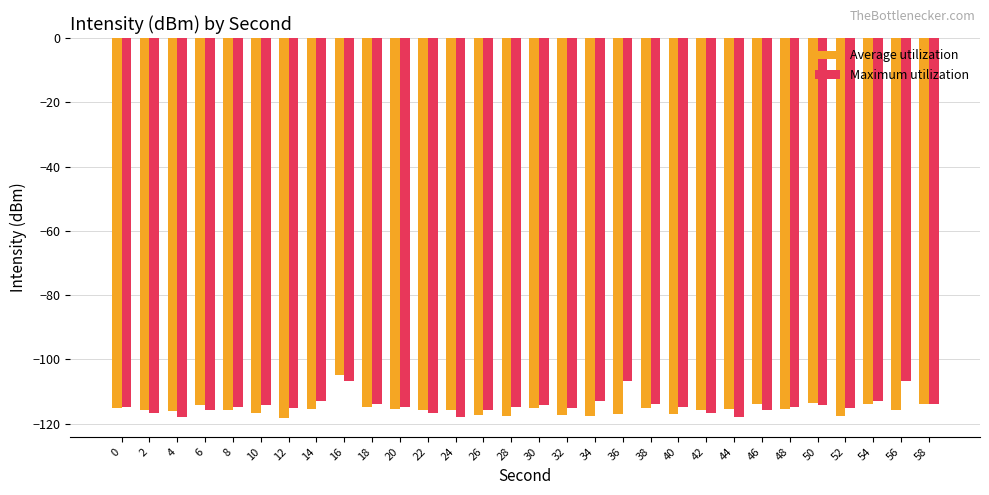

Are the bars grouped side by side (vs. stacked)?

Yes